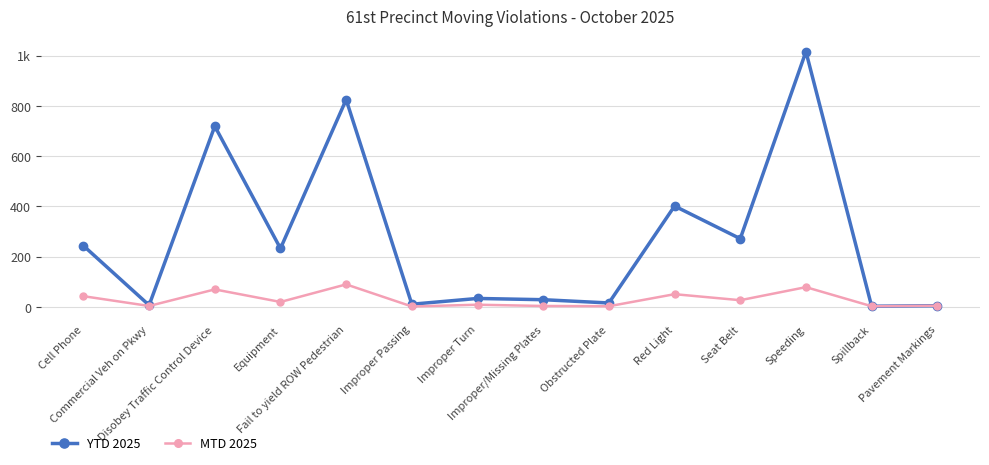

At how many categories does at least one series exceed 226?

7